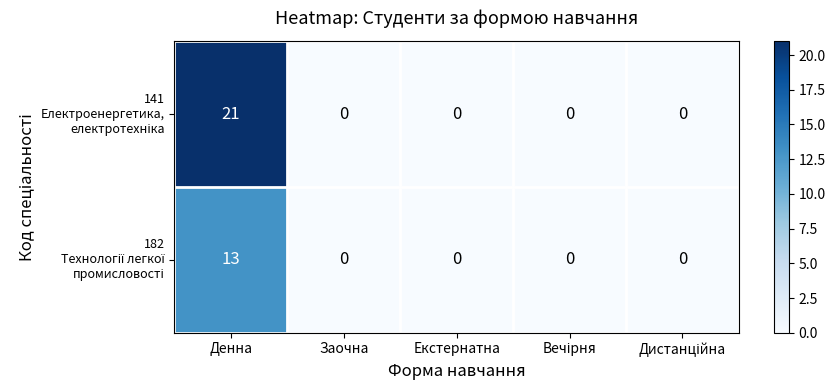

How many categories are shown in the chart?

5